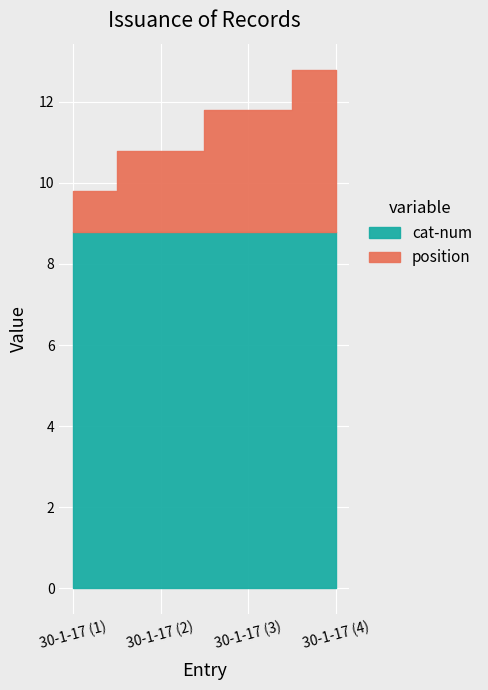

At which category is the sum across all series the highest?

30-1-17 (4)